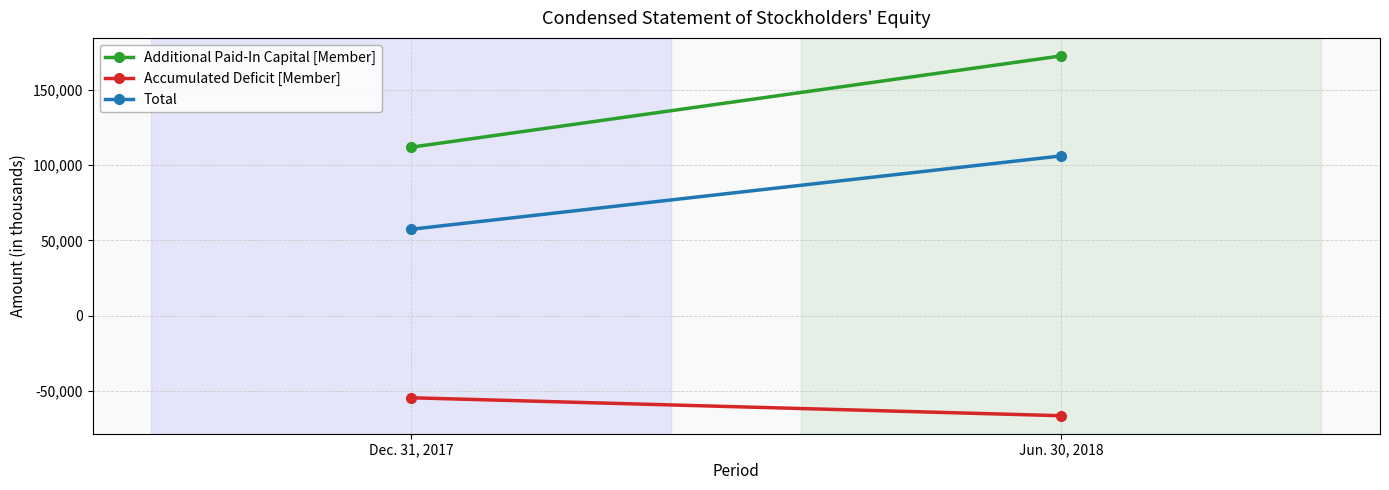

Which category has the highest value in the Additional Paid-In Capital [Member] series?

Jun. 30, 2018